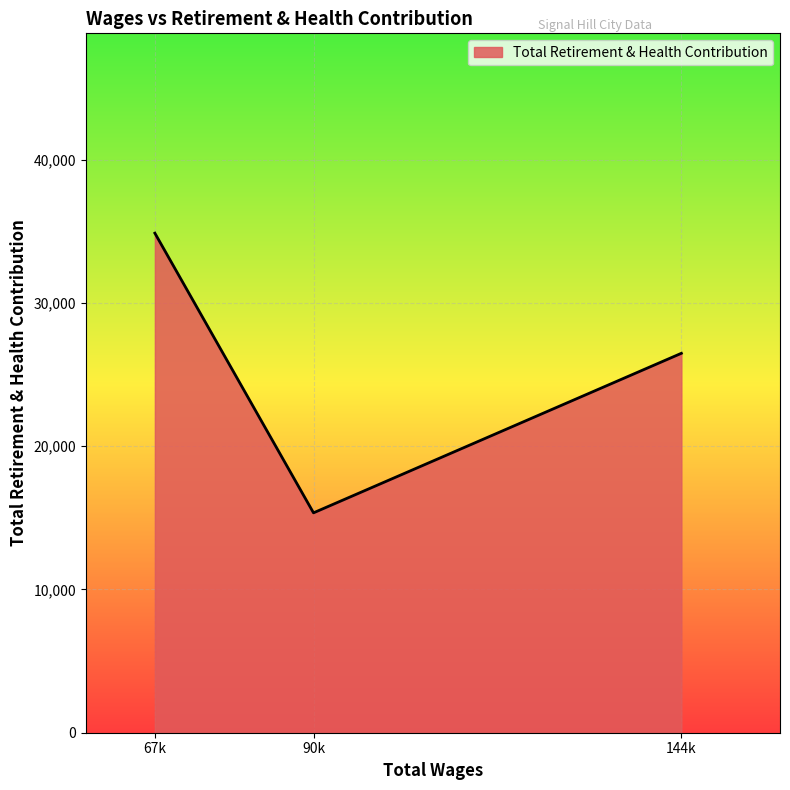

Which has a higher value, 90k or 67k?

67k